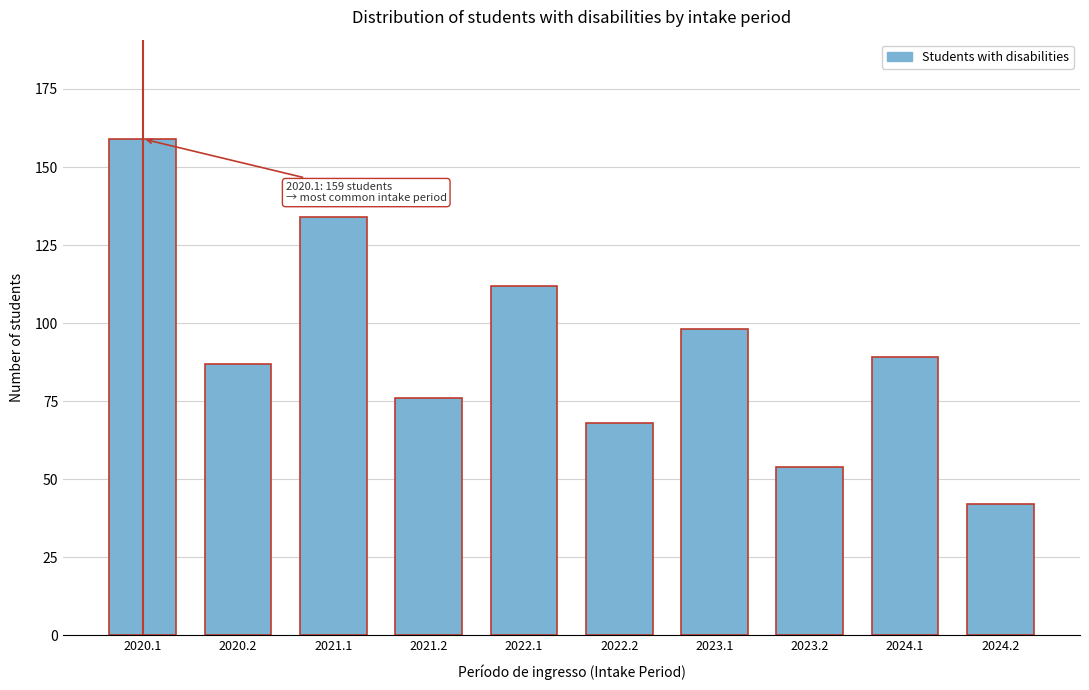

Reading left to right, list all the values displayed in this chart.

159	87	134	76	112	68	98	54	89	42